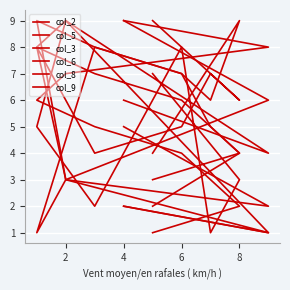

What value does the col_6 series have at 2?

3